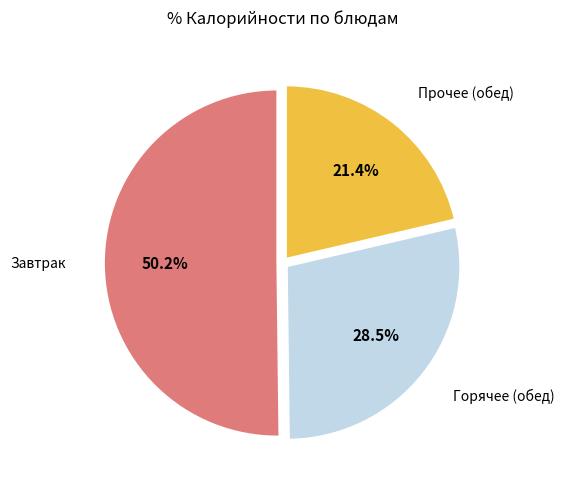

Is Горячее (обед) the majority of the pie?

No